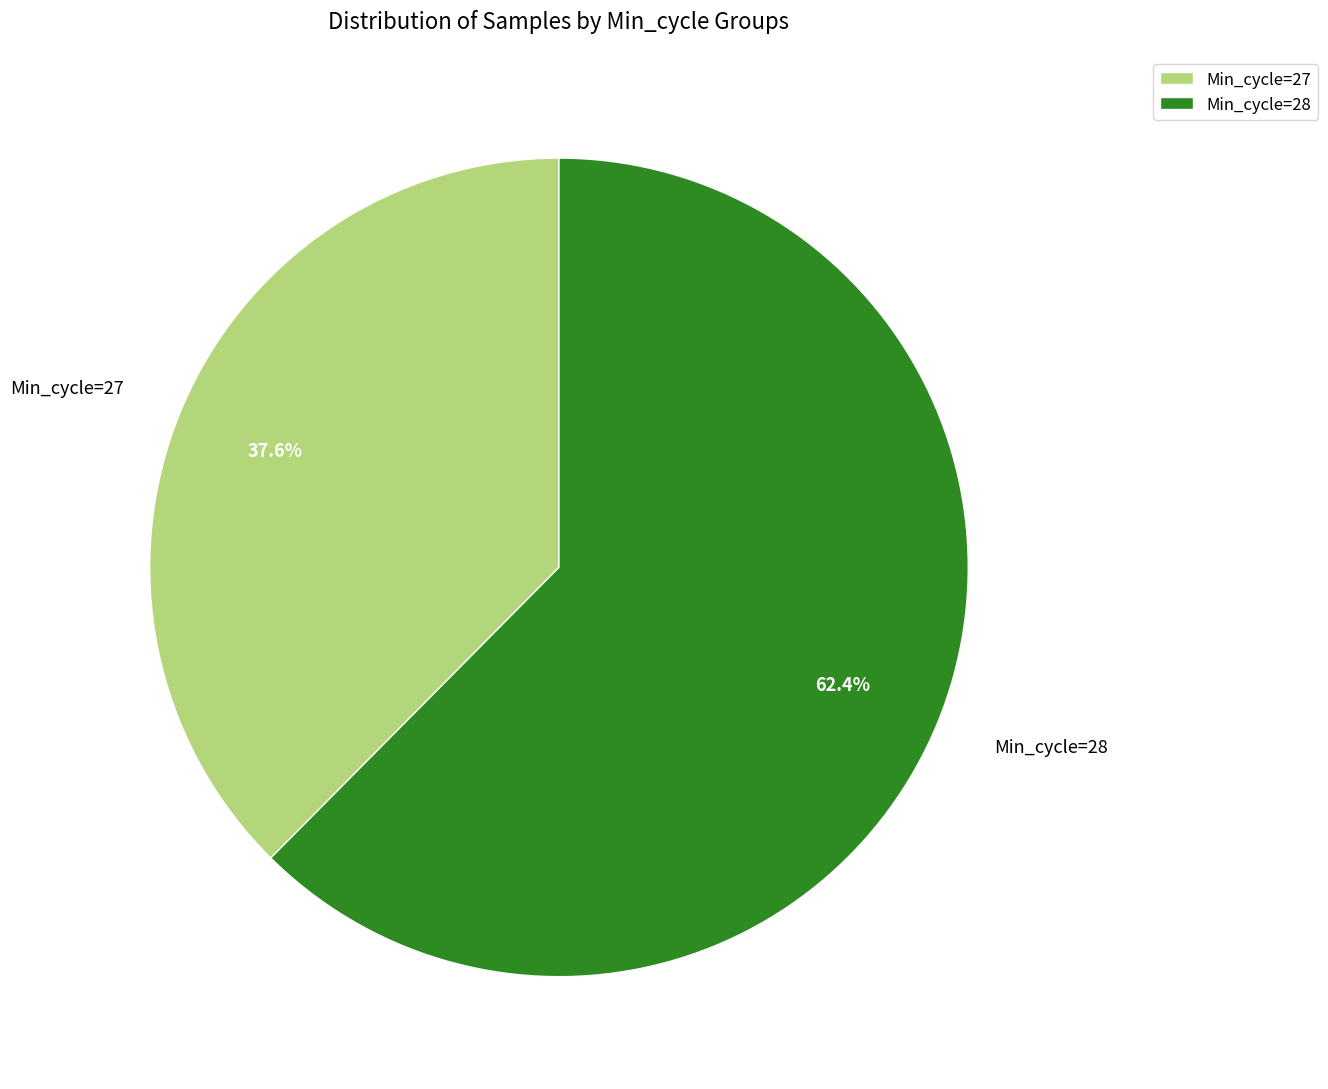

Is there any slice that represents more than half of the pie?

Yes